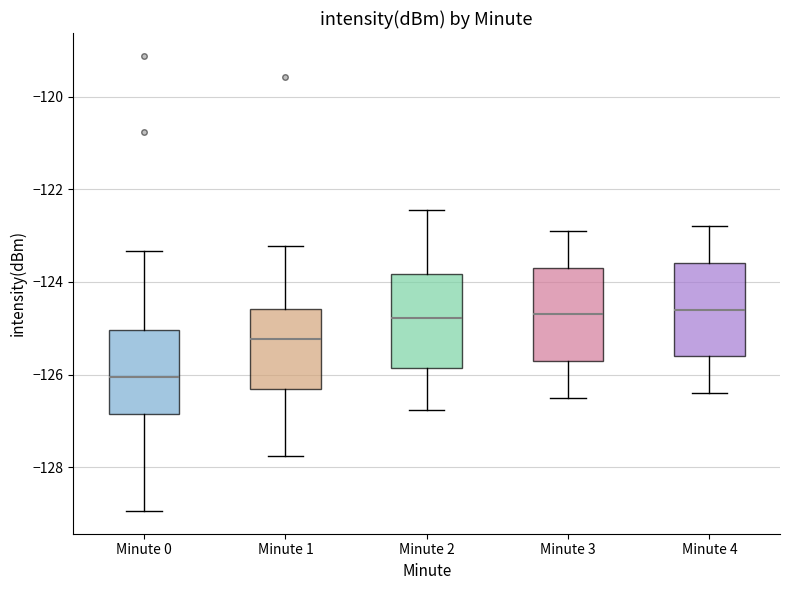

Reading left to right, transcribe this box plot: for each box, give where its median line is, the range the box spans, and where its two whiskers end, as read against the y-axis. The values are not printed on the chart, so give them approximately, as read against the axis.

Minute 0: median -126.0, box -126.8 to -125.0, whiskers -129.0 to -123.4
Minute 1: median -125.2, box -126.4 to -124.6, whiskers -127.8 to -123.2
Minute 2: median -124.8, box -125.8 to -123.8, whiskers -126.8 to -122.4
Minute 3: median -124.6, box -125.6 to -123.6, whiskers -126.4 to -122.8
Minute 4: median -124.6, box -125.6 to -123.6, whiskers -126.4 to -122.8